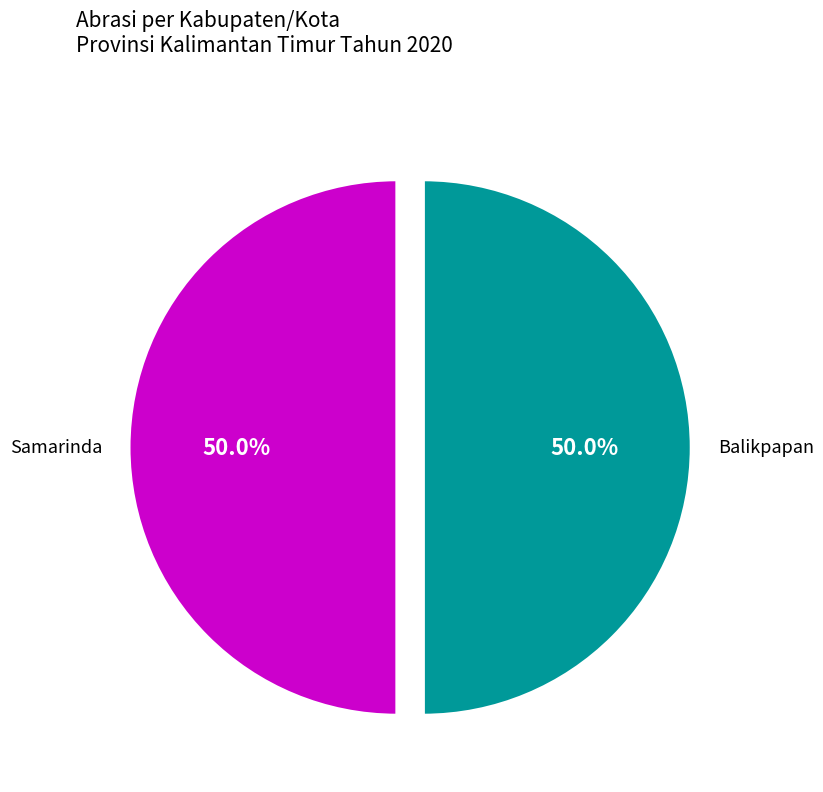

How many segments does this pie chart have?

2